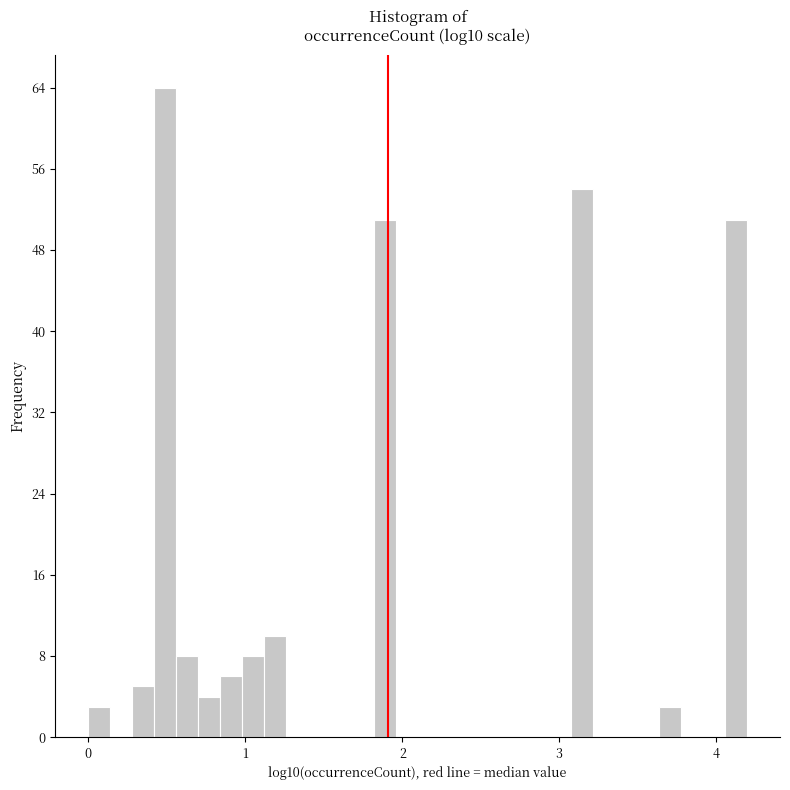

Read against the x-axis, roughly where is the centre of the tallest bar?

0.5